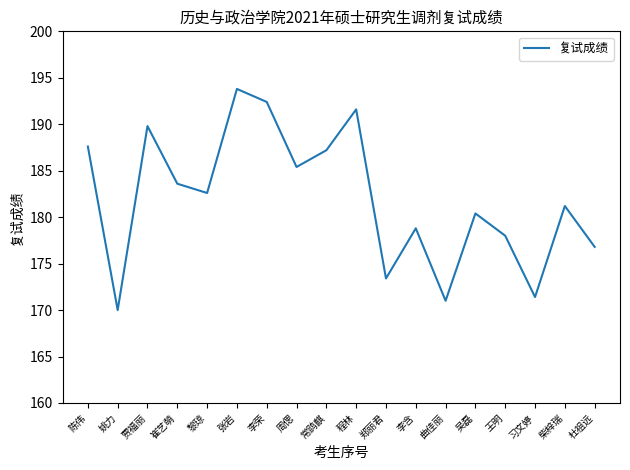

At which category does the data reach its first local peak?

贾福丽